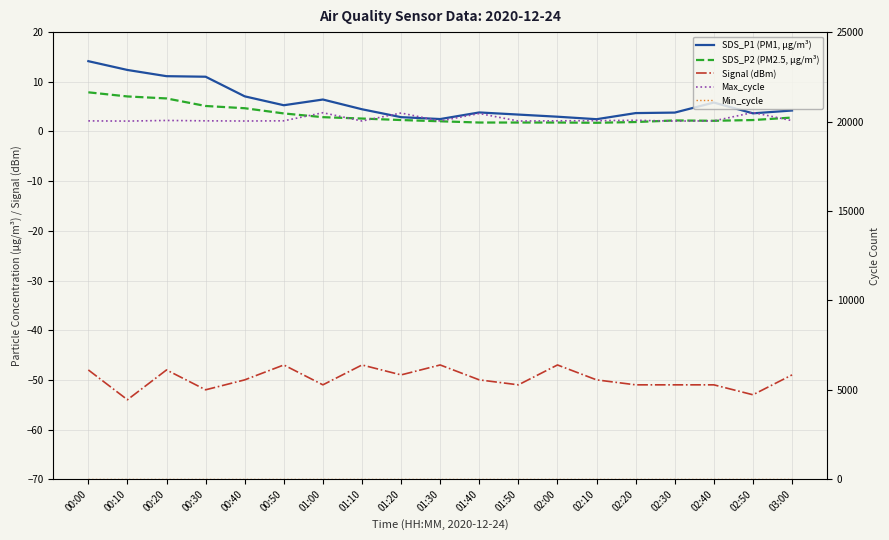

How many categories are shown in the chart?

19